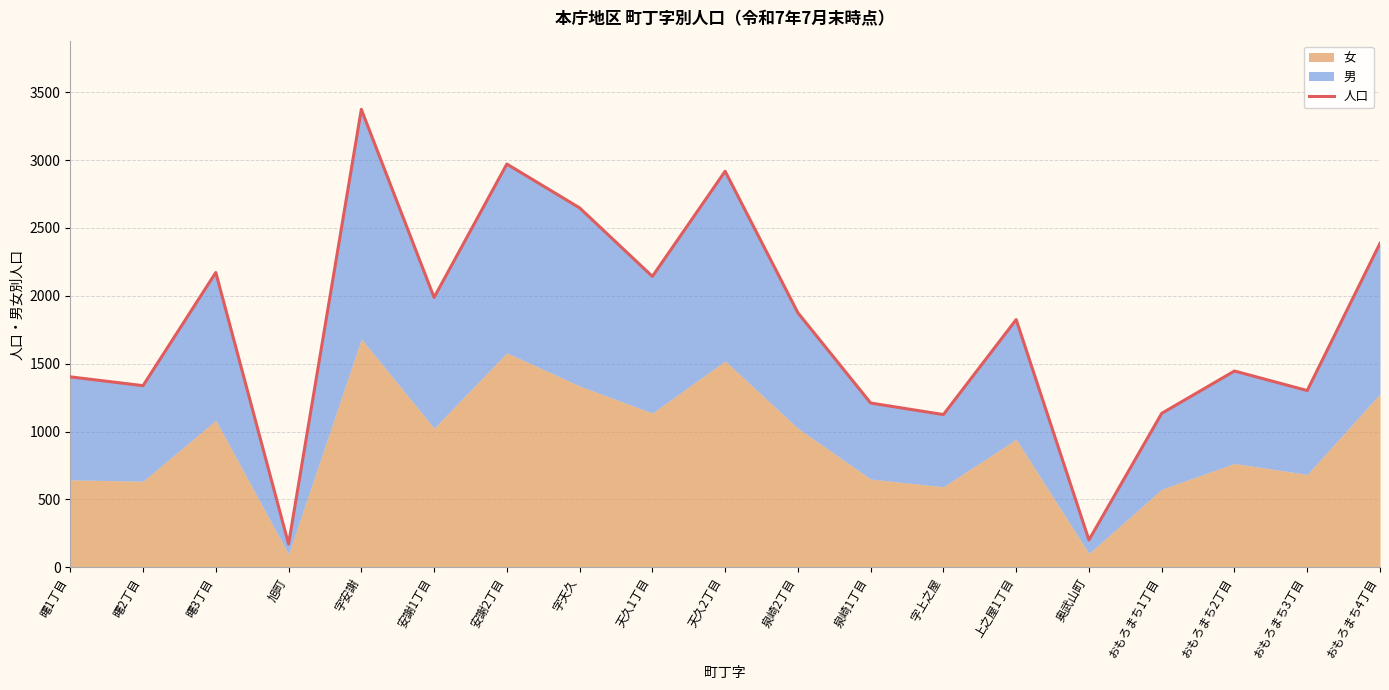

The chart shows a value of 1875 at 泉崎2丁目. True or false?

True